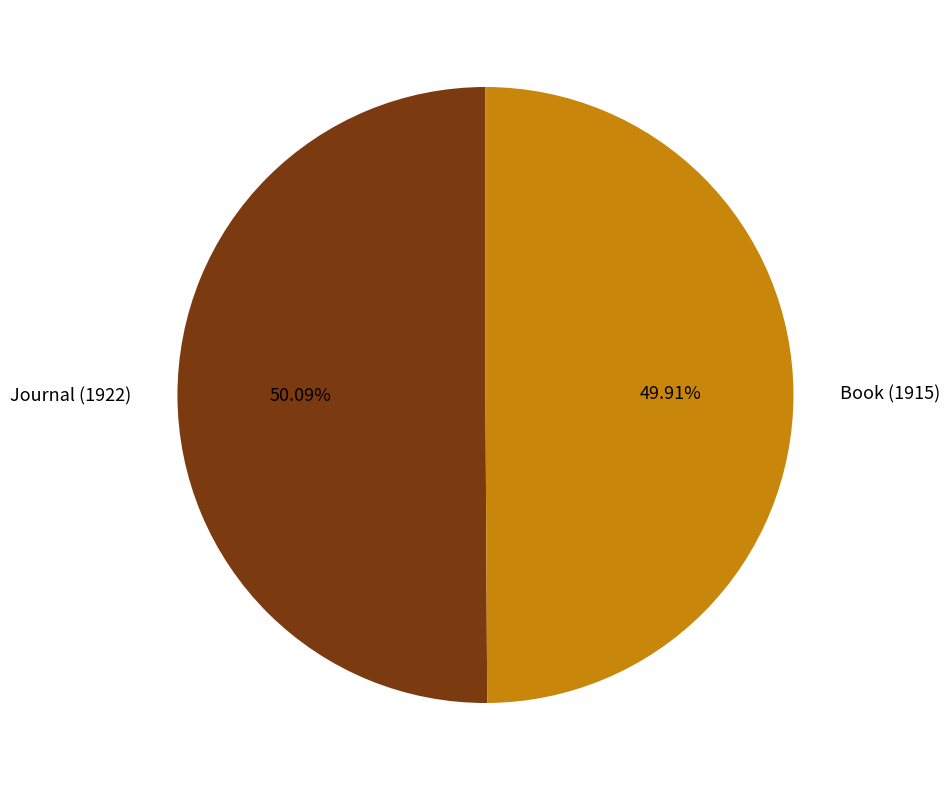

Is there any slice that represents more than half of the pie?

Yes